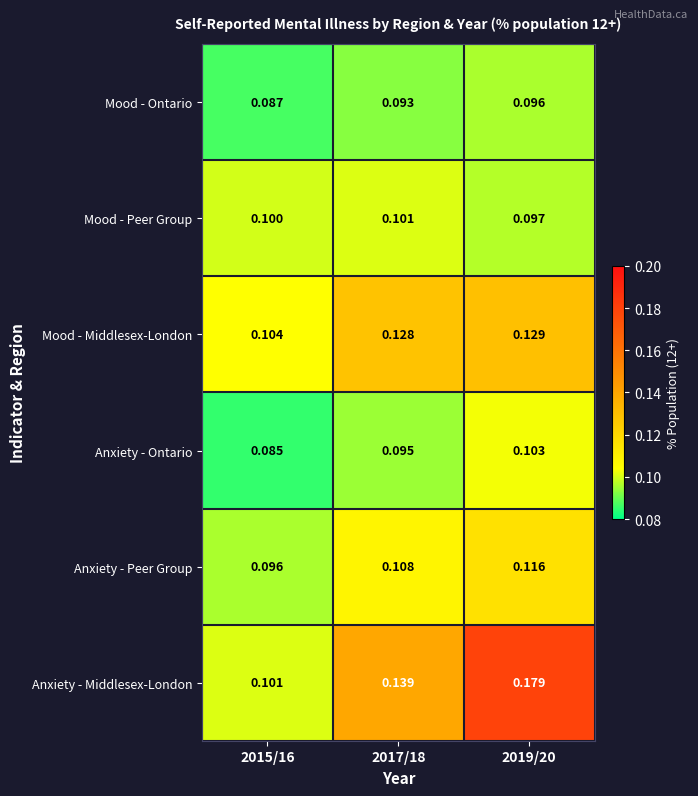

What is the difference between the highest and lowest values at 2019/20?

0.1